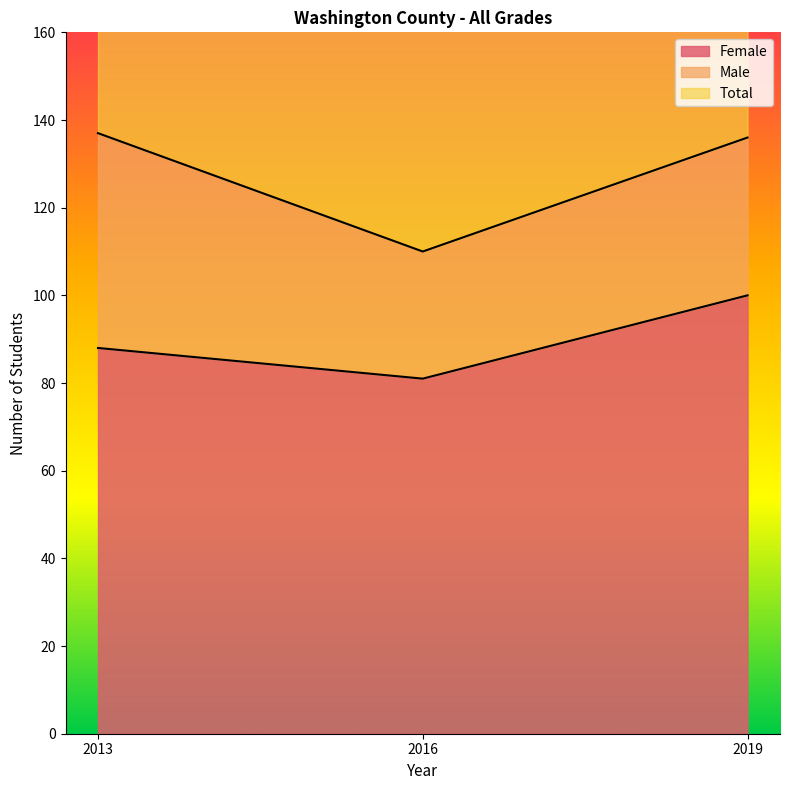

What is the average value of the Female series?

90